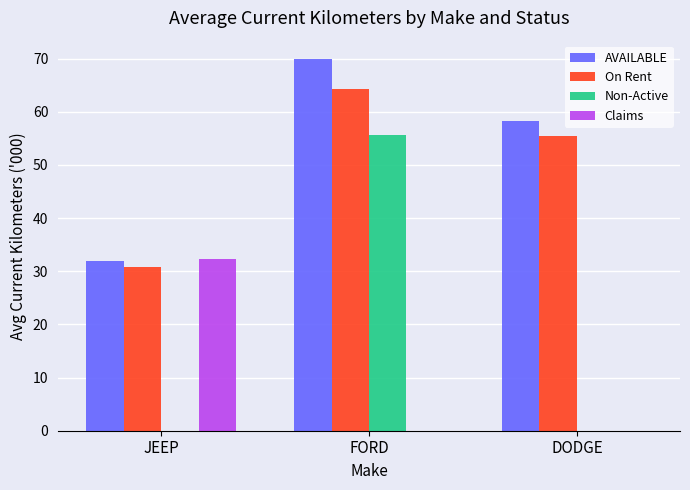

Which series has the largest range (max minus min)?

Non-Active